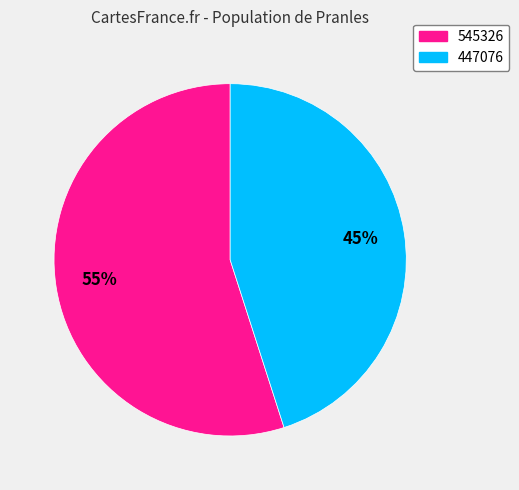

To the nearest percent, what is the average slice percentage?

50%